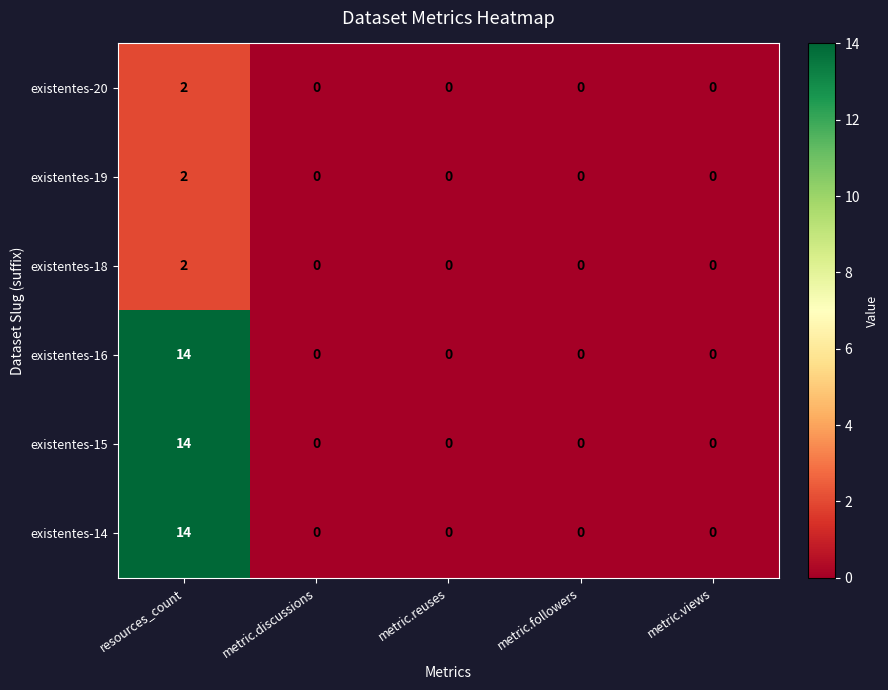

The existentes-20 series shows 0 at metric.reuses. True or false?

True